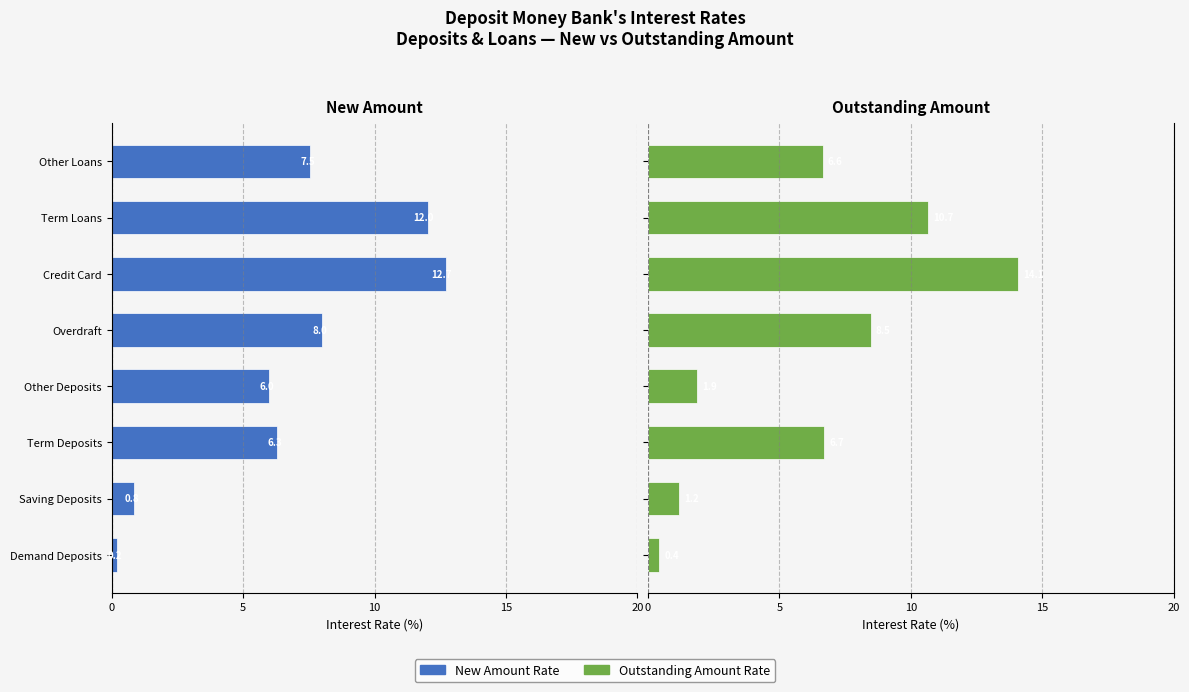

Which series has the largest range (max minus min)?

Outstanding Amount Rate